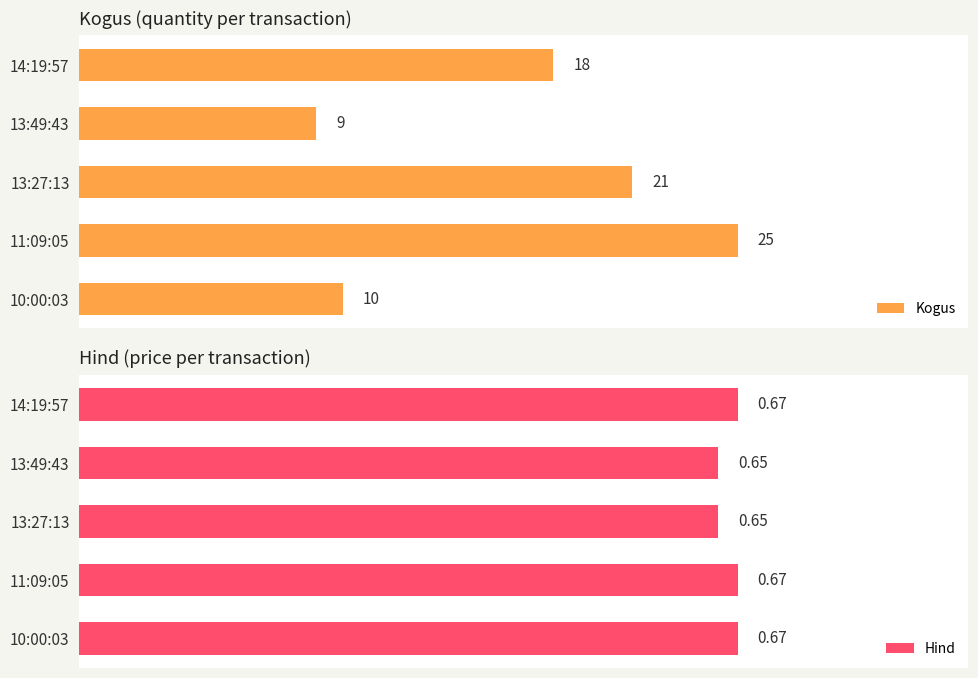

Rank the categories by Kogus value from highest to lowest.

11:09:05, 13:27:13, 14:19:57, 10:00:03, 13:49:43